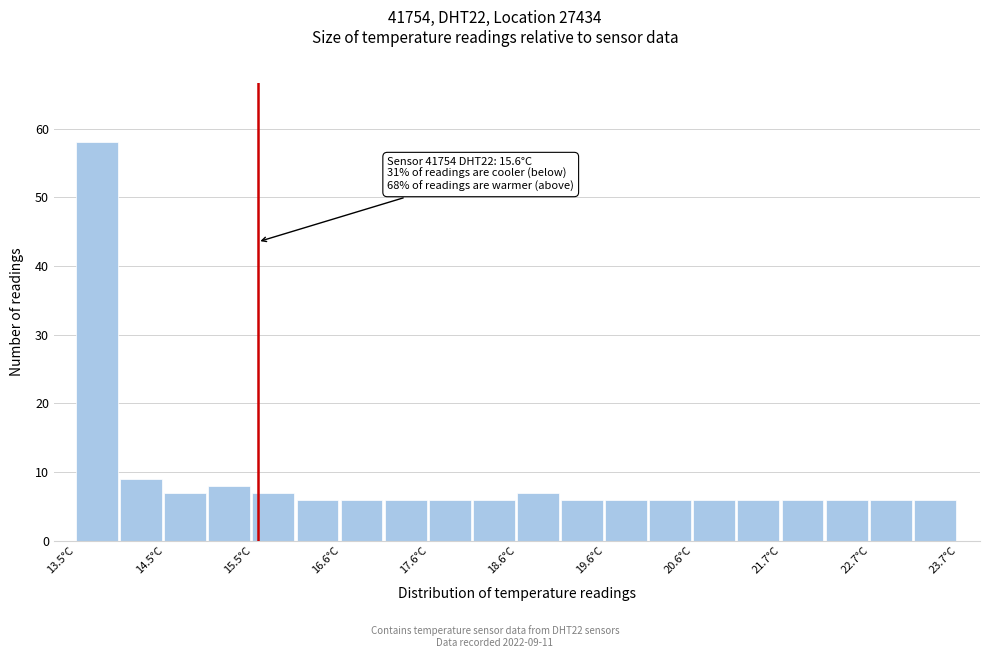

Read against the x-axis, roughly where is the centre of the tallest bar?

13.8